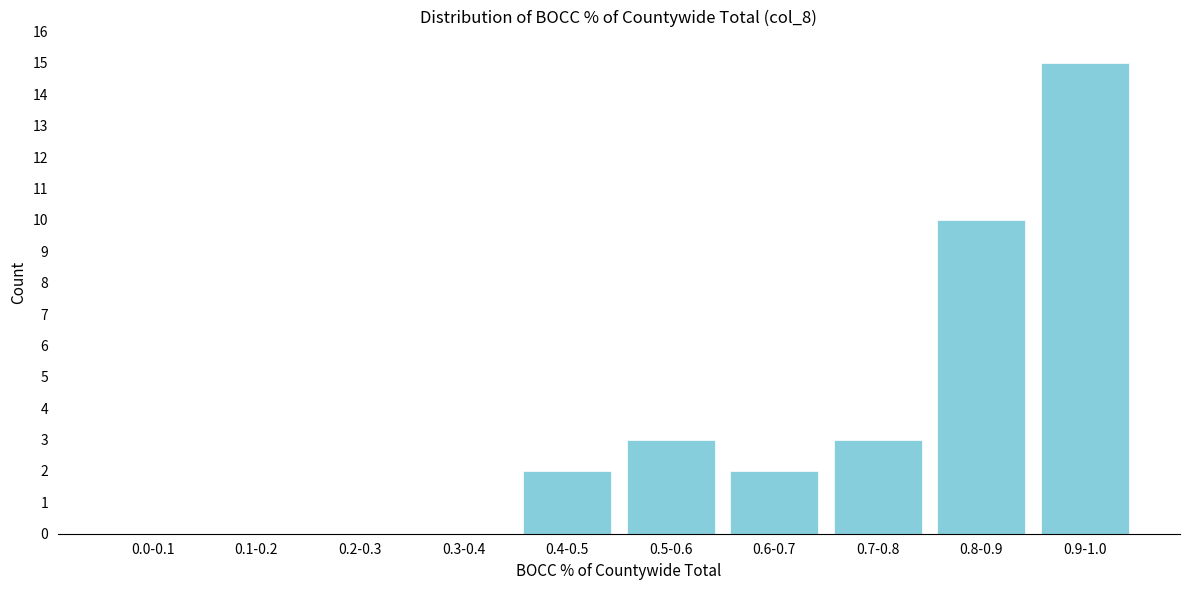

Reading left to right, list all the values displayed in this chart.

0.0-0.1=0	0.1-0.2=0	0.2-0.3=0	0.3-0.4=0	0.4-0.5=2	0.5-0.6=3	0.6-0.7=2	0.7-0.8=3	0.8-0.9=10	0.9-1.0=15